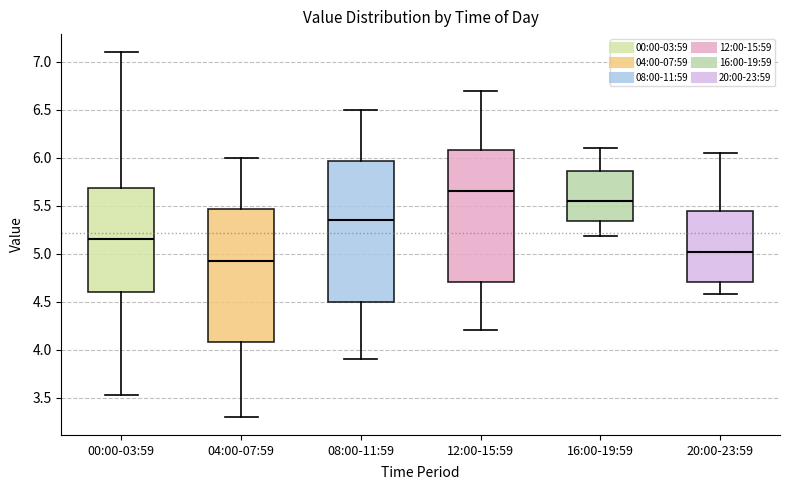

Reading left to right, transcribe this box plot: for each box, give where its median line is, the range the box spans, and where its two whiskers end, as read against the y-axis. The values are not printed on the chart, so give them approximately, as read against the axis.

00:00-03:59: median 5.15, box 4.60 to 5.70, whiskers 3.55 to 7.10
04:00-07:59: median 4.95, box 4.10 to 5.45, whiskers 3.30 to 6.00
08:00-11:59: median 5.35, box 4.50 to 5.95, whiskers 3.90 to 6.50
12:00-15:59: median 5.65, box 4.70 to 6.10, whiskers 4.20 to 6.70
16:00-19:59: median 5.55, box 5.35 to 5.85, whiskers 5.20 to 6.10
20:00-23:59: median 5.00, box 4.70 to 5.45, whiskers 4.60 to 6.05